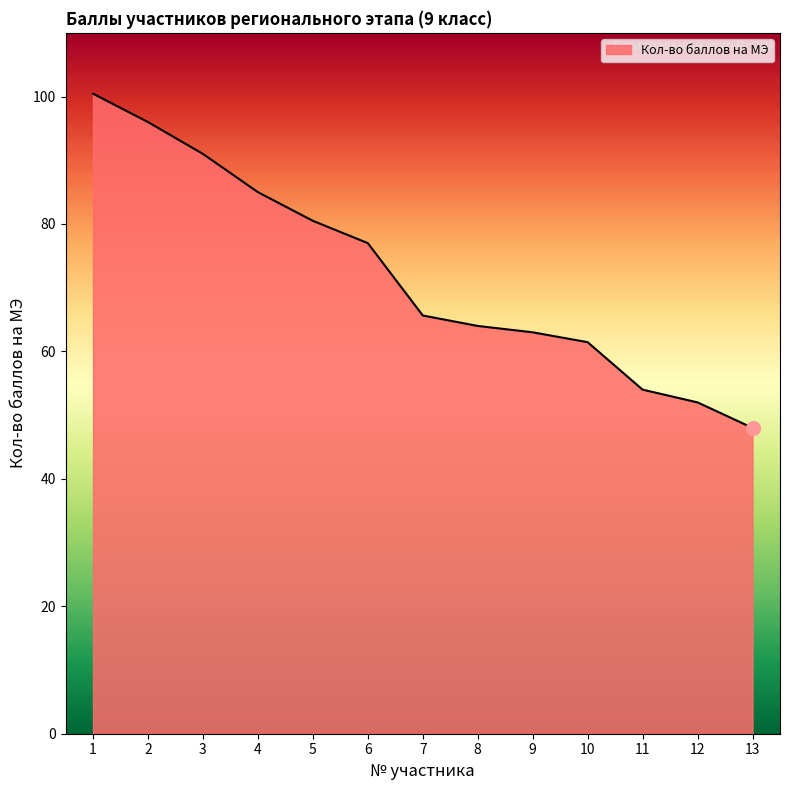

What is the change in value from 7 to 8?

-1.6